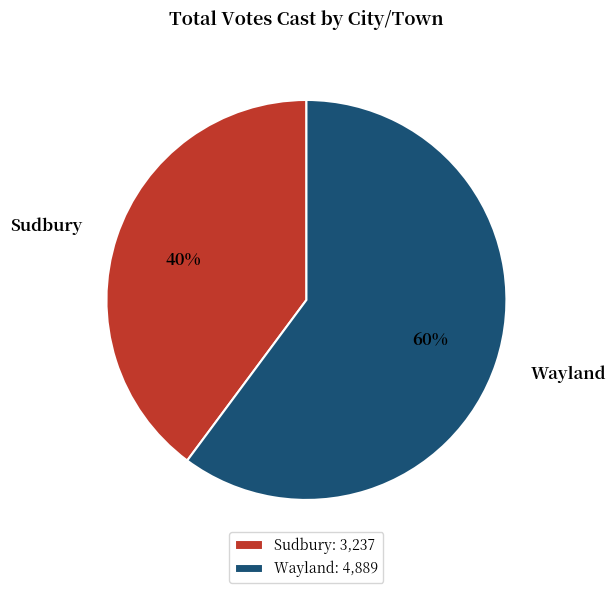

Is the sum of Wayland and Sudbury greater than half?

Yes